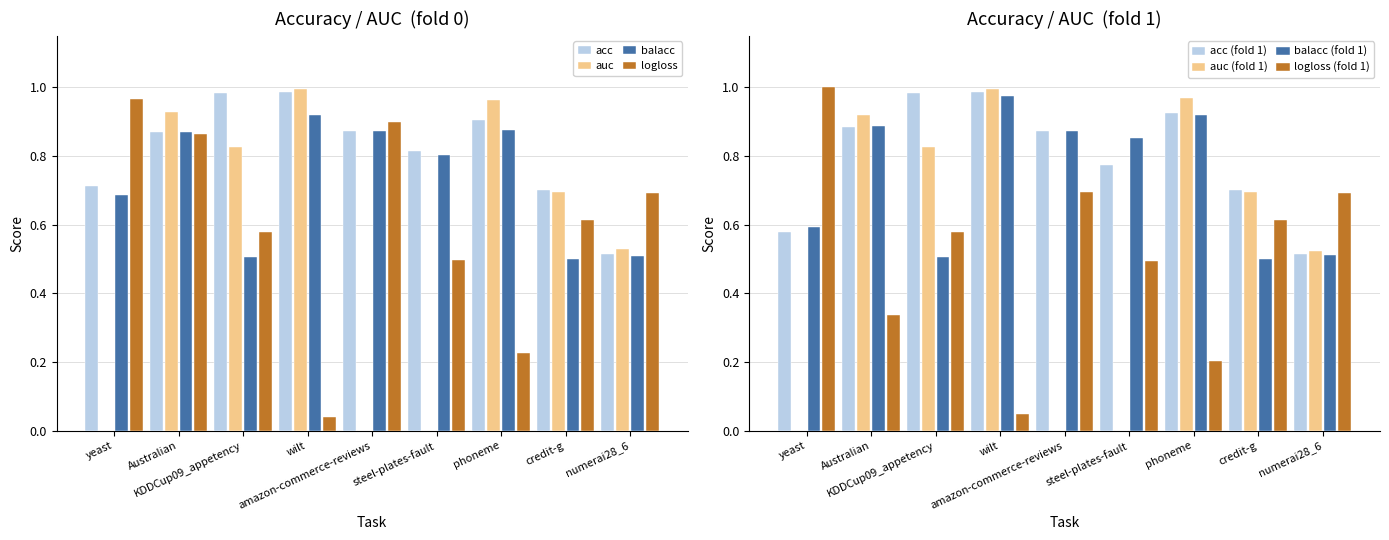

What is the maximum value for auc?

1.0